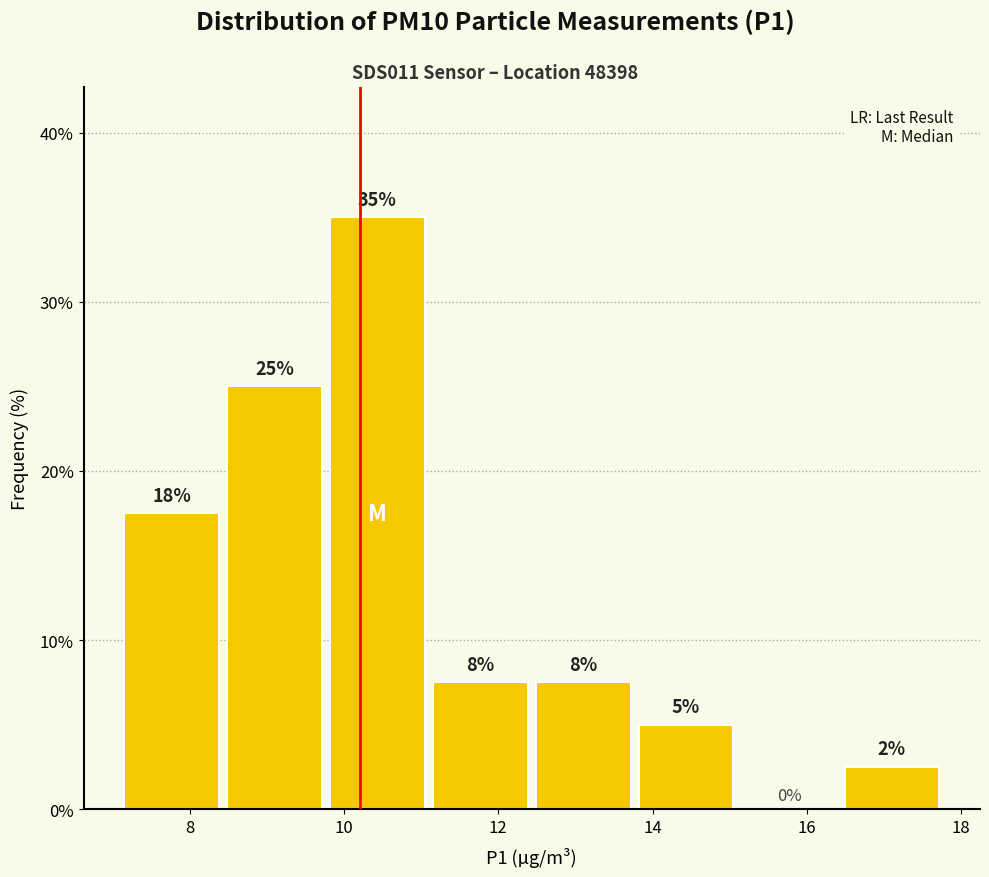

Over which range of the x-axis is the bar tallest?

9.8 to 11.2